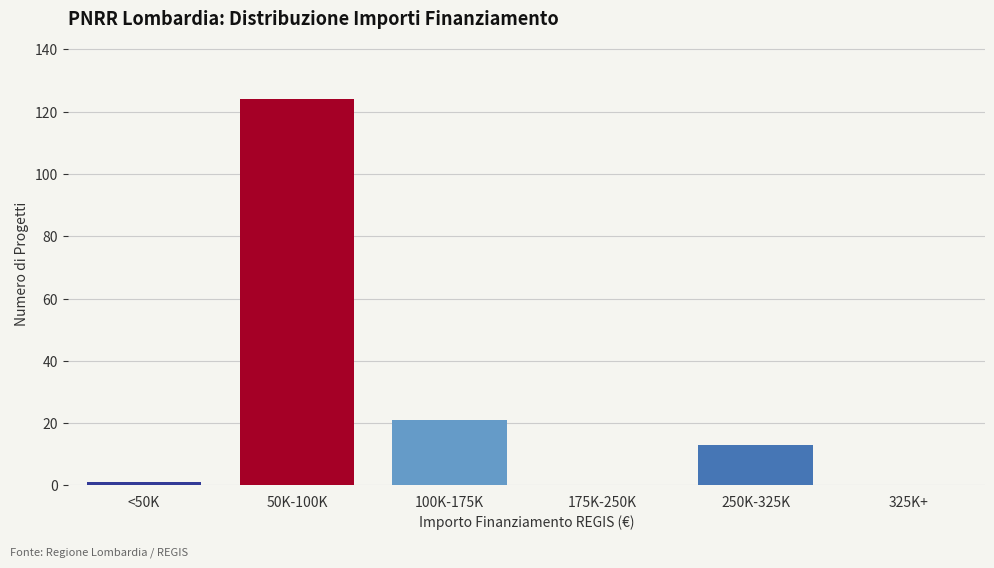

Reading left to right, extract all data points from this chart.

<50K=1	50K-100K=124	100K-175K=21	175K-250K=0	250K-325K=13	325K+=0